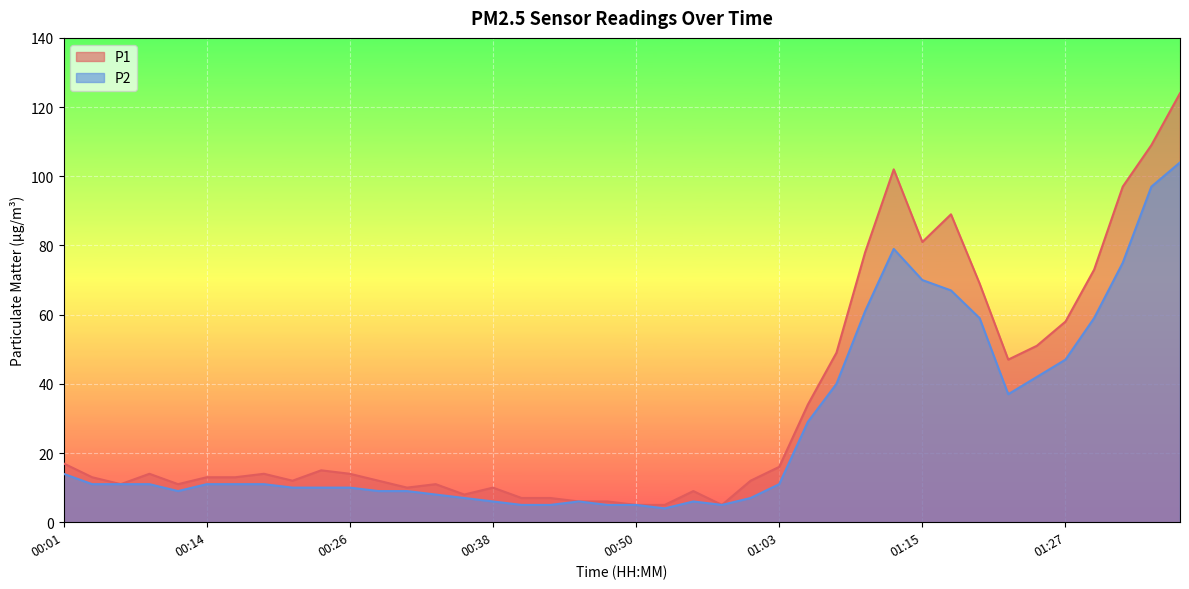

True or false: P1 and P2 intersect in this chart.

False